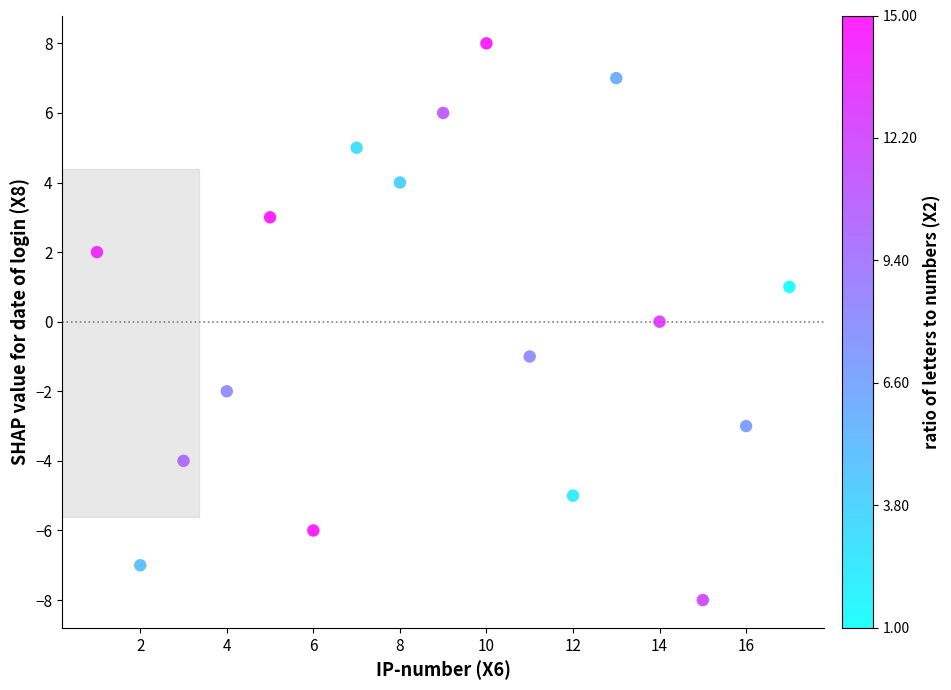

What is the range of Y values (max minus min)?

16